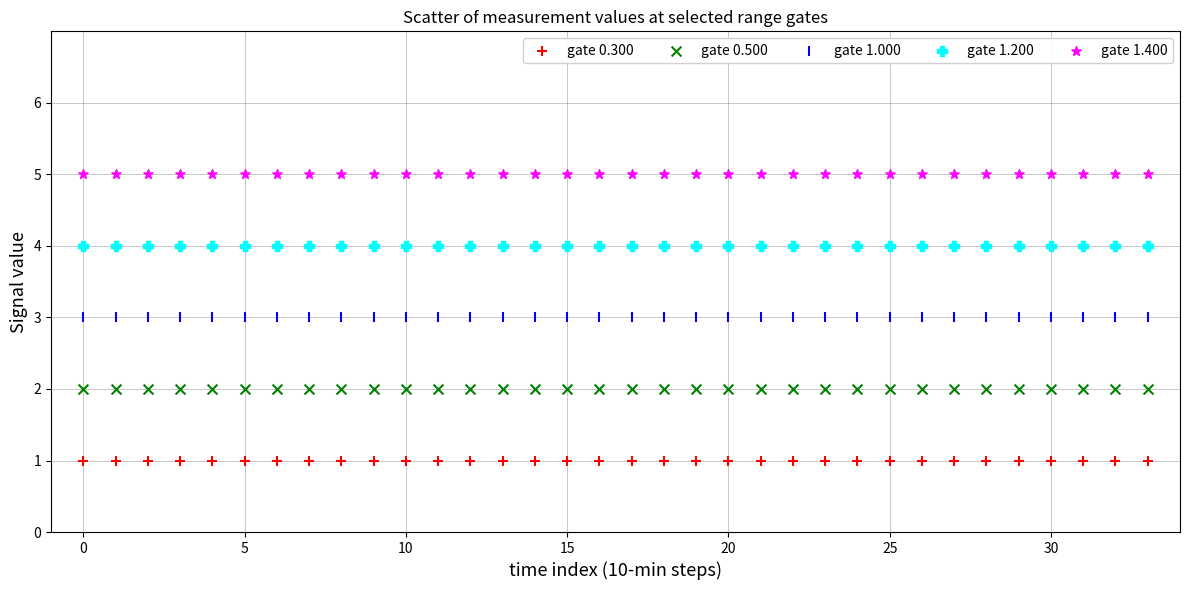

Which series contains the lowest Y value?

gate 0.300